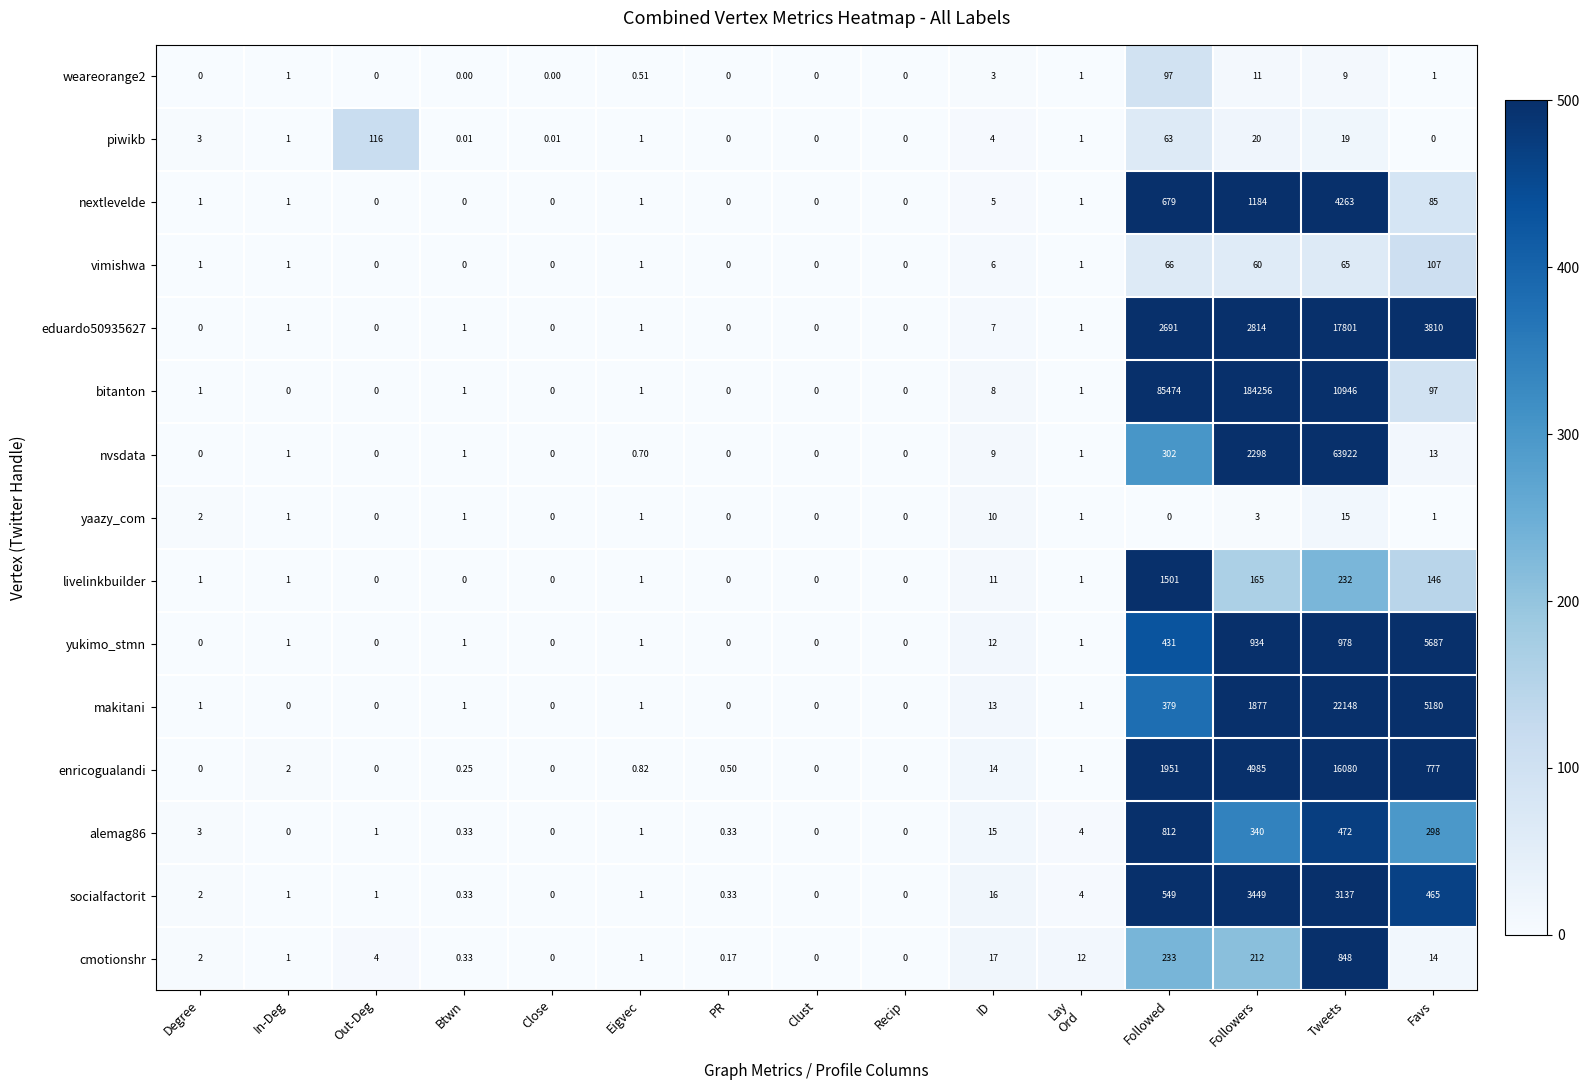

Which series has the largest total across all categories?

bitanton